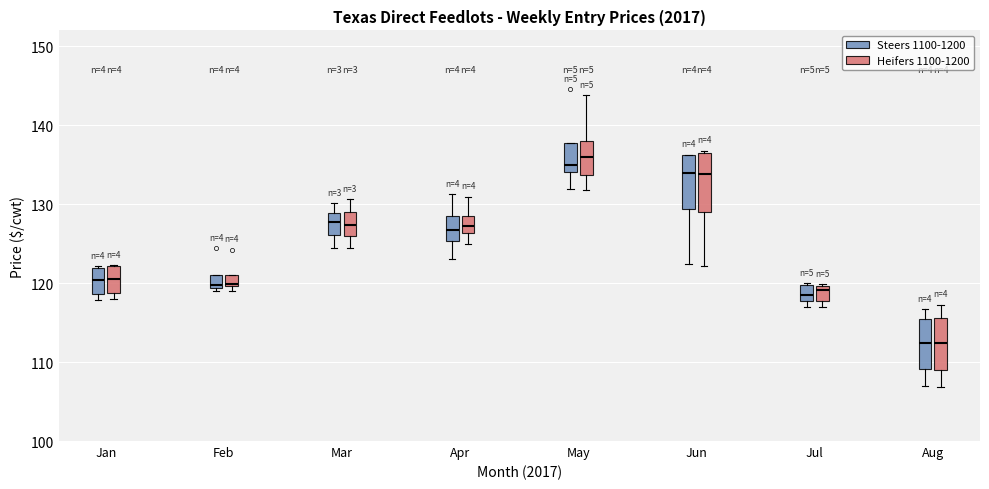

Where is the upper edge of the box for Mar (Steers 1100-1200) on the y-axis? The values are not printed on the chart, so give them approximately, as read against the axis.

129